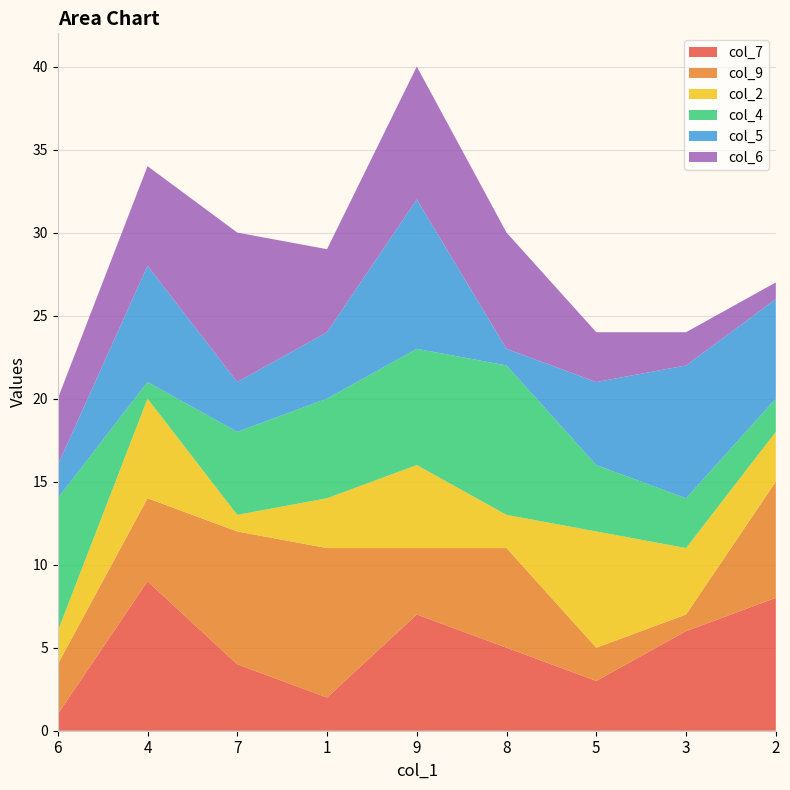

Reading right to left, what are all the values shown in this chart?

col_7: 8	6	3	5	7	2	4	9	1
col_9: 7	1	2	6	4	9	8	5	3
col_2: 3	4	7	2	5	3	1	6	2
col_4: 2	3	4	9	7	6	5	1	8
col_5: 6	8	5	1	9	4	3	7	2
col_6: 1	2	3	7	8	5	9	6	4